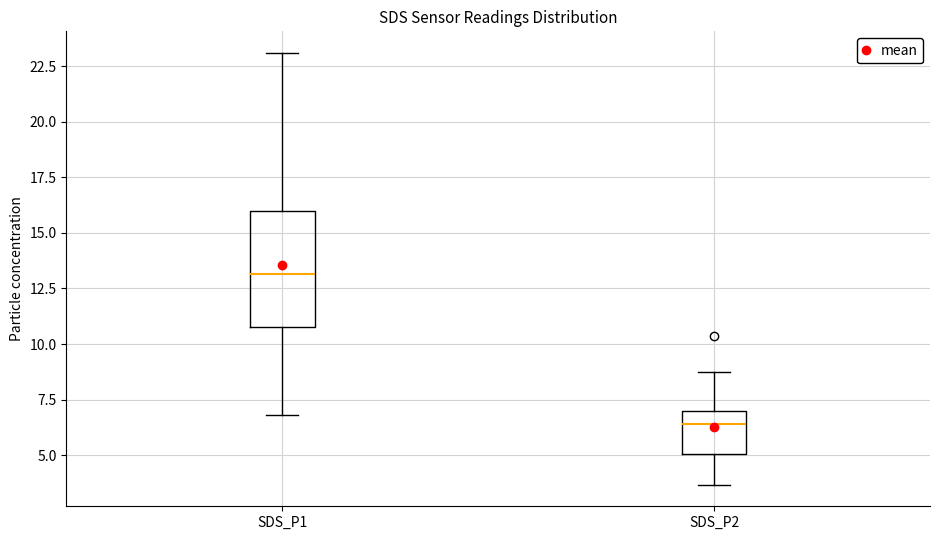

Reading left to right, transcribe this box plot: for each box, give where its median line is, the range the box spans, and where its two whiskers end, as read against the y-axis. The values are not printed on the chart, so give them approximately, as read against the axis.

SDS_P1: median 13.0, box 10.5 to 16.0, whiskers 7.0 to 23.0
SDS_P2: median 6.5, box 5.0 to 7.0, whiskers 3.5 to 9.0